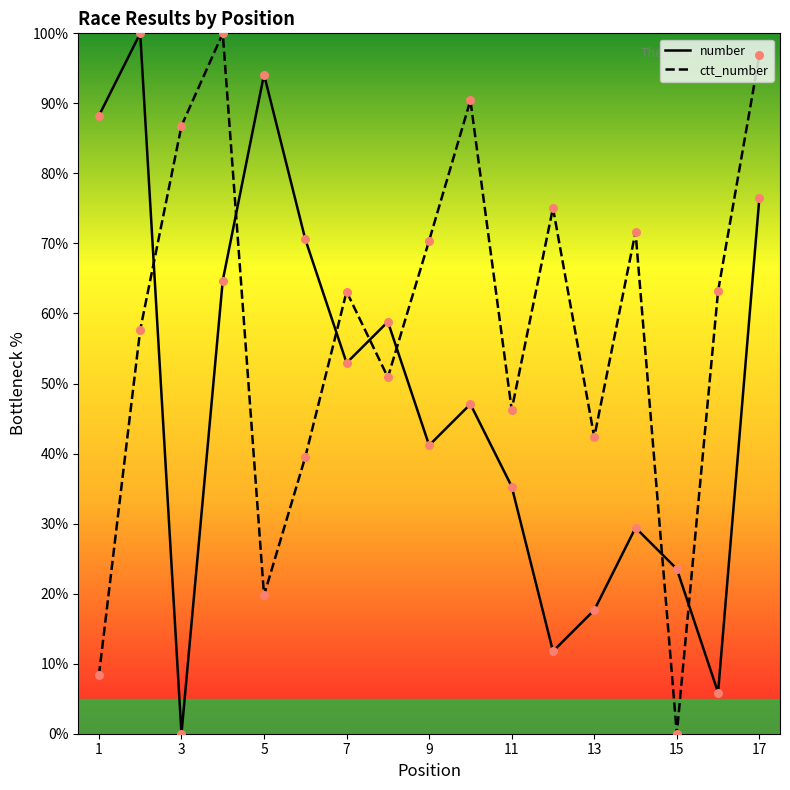

True or false: ctt_number and number cross at least once.

True